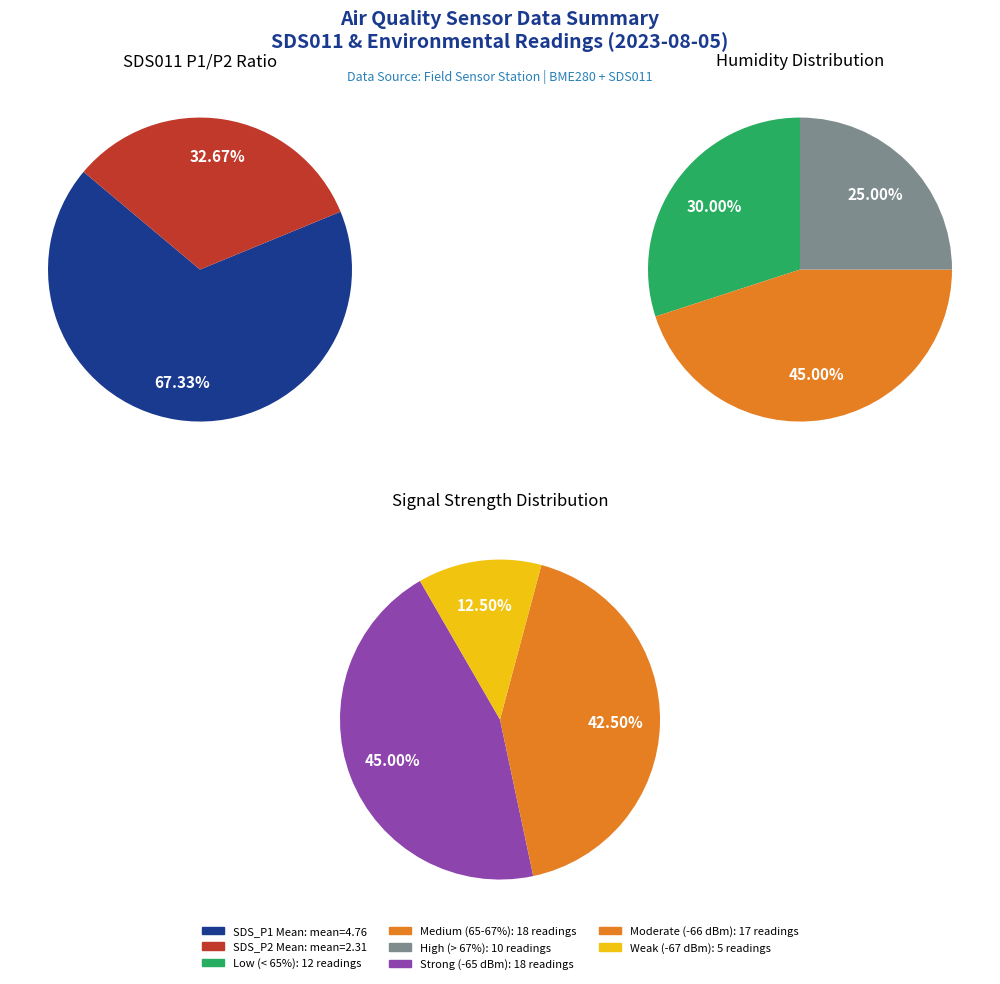

Does 2 represent more than half of the total?

No